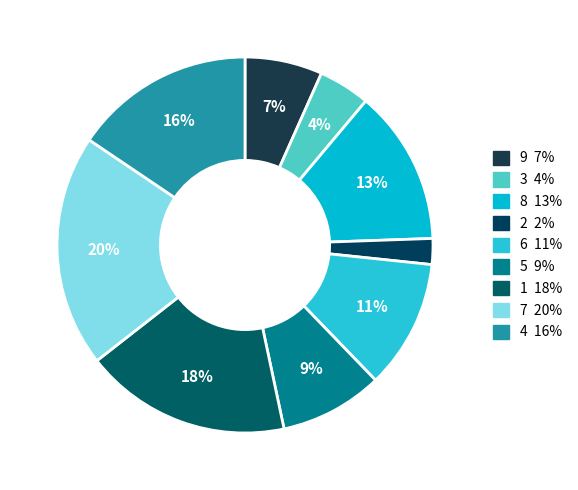

True or false: 1 accounts for 11% of the total.

False